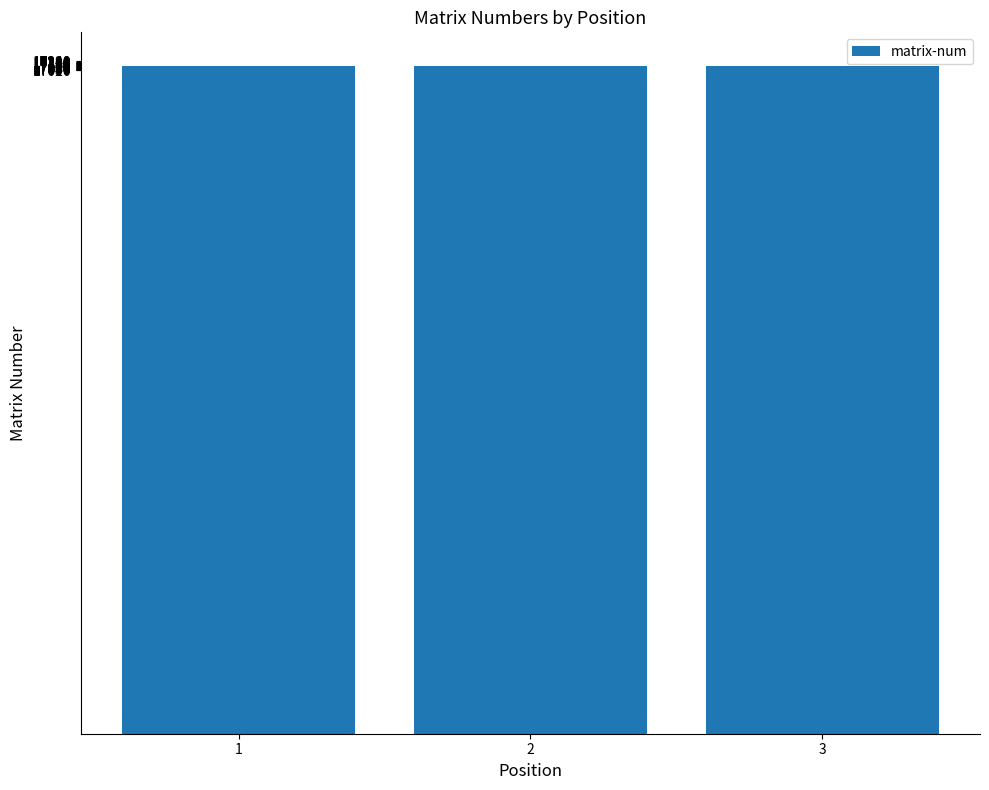

How many categories are shown in the chart?

3